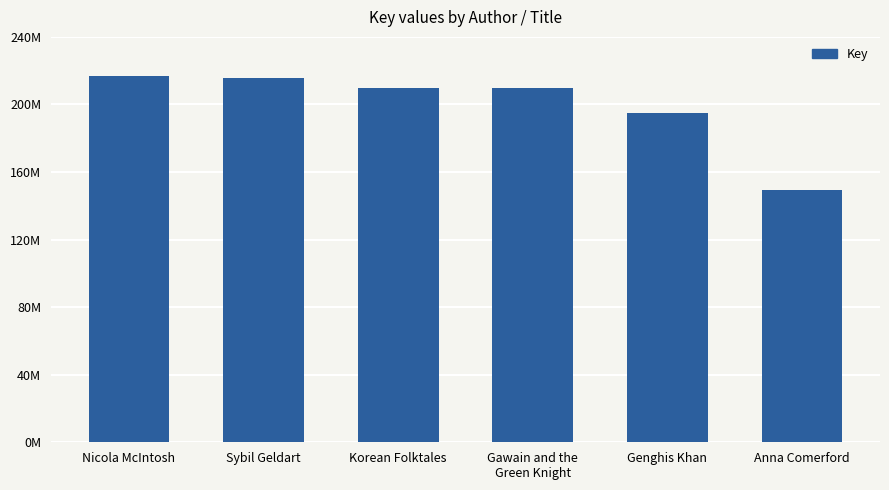

What is the greatest value displayed?

216563690